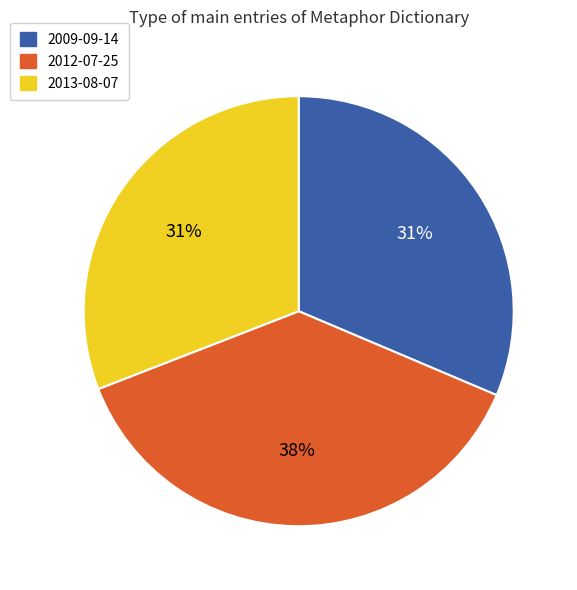

Is there a majority slice in this chart?

No